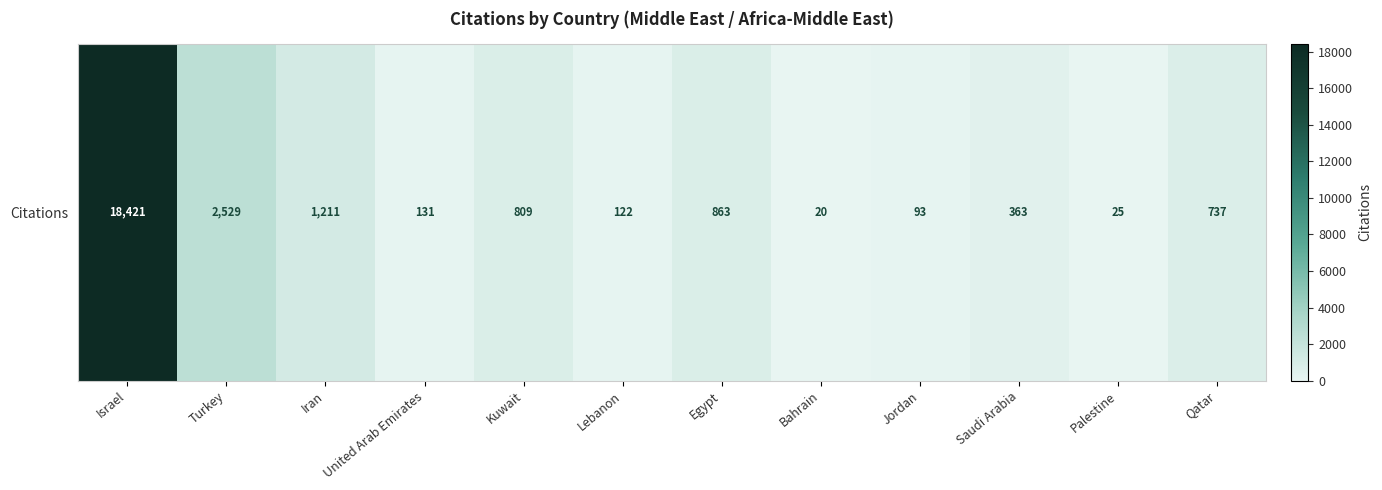

Reading left to right, what are all the values shown in this chart?

Israel=18421	Turkey=2529	Iran=1211	United Arab Emirates=131	Kuwait=809	Lebanon=122	Egypt=863	Bahrain=20	Jordan=93	Saudi Arabia=363	Palestine=25	Qatar=737